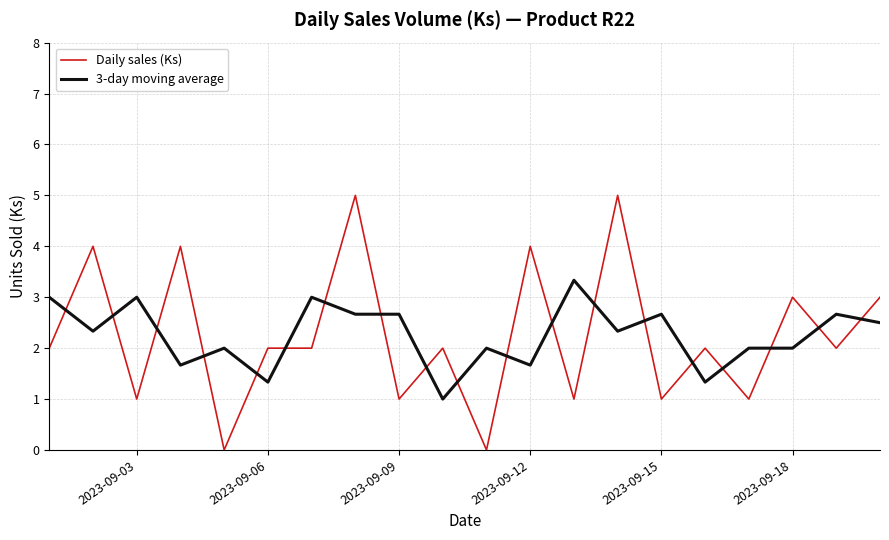

What is the maximum value shown in the chart?

5.0